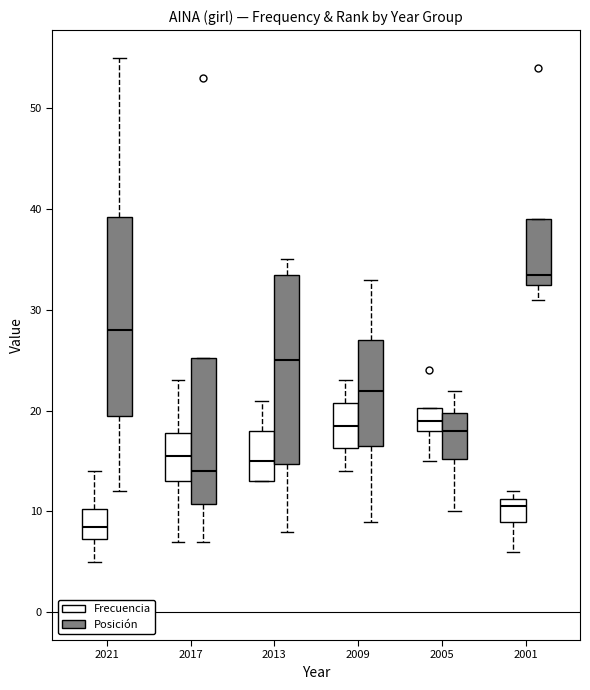

Where does the lower whisker of the box for 2009 (Frecuencia) end on the y-axis? The values are not printed on the chart, so give them approximately, as read against the axis.

14